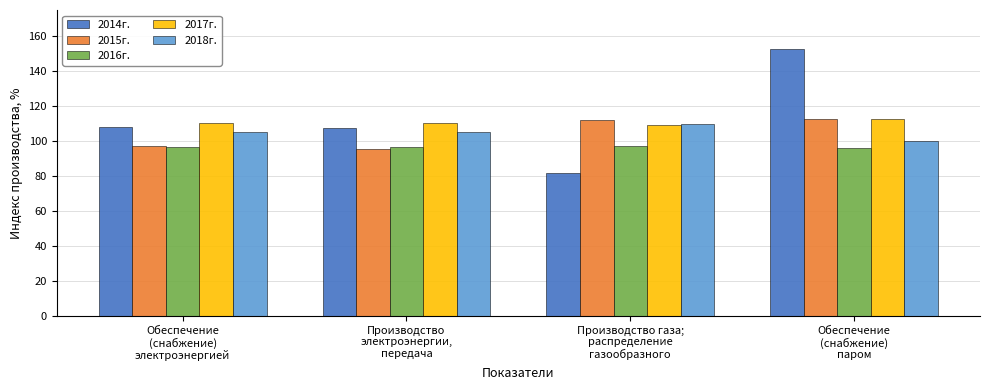

What is the minimum value shown in the chart?

81.7